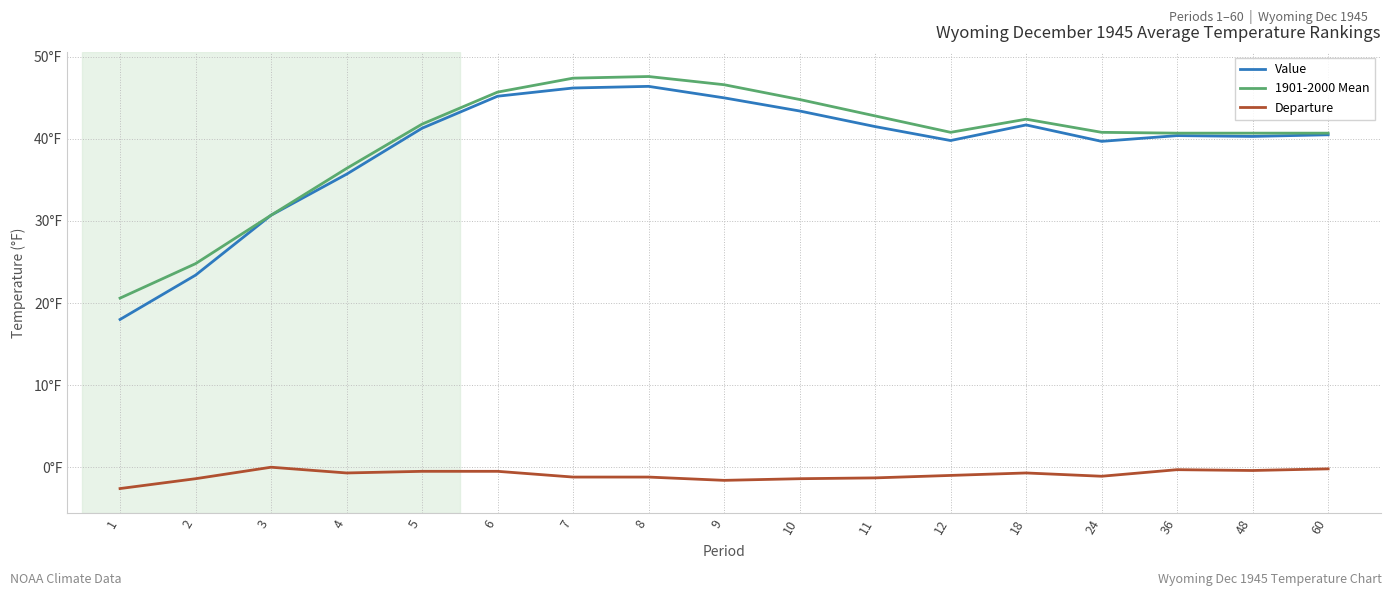

What is the highest value of the Value series?

46.4